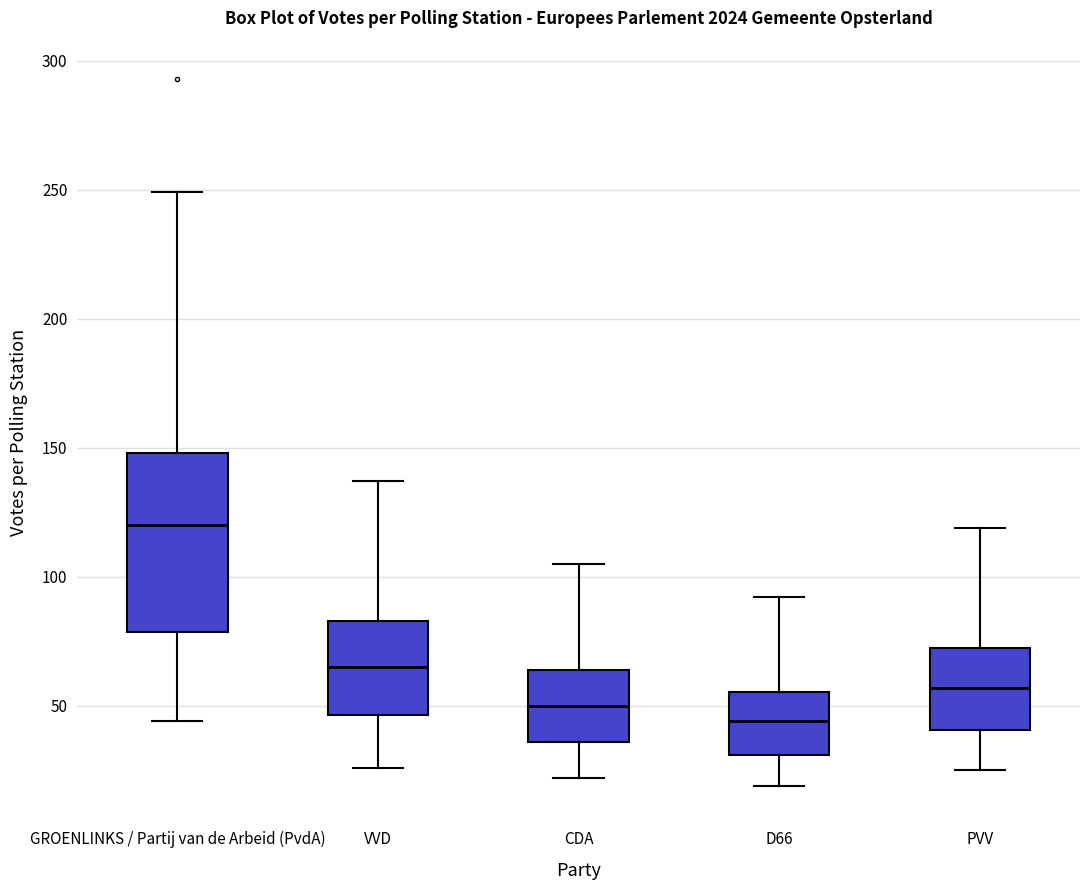

Which box has the lowest median line?

D66